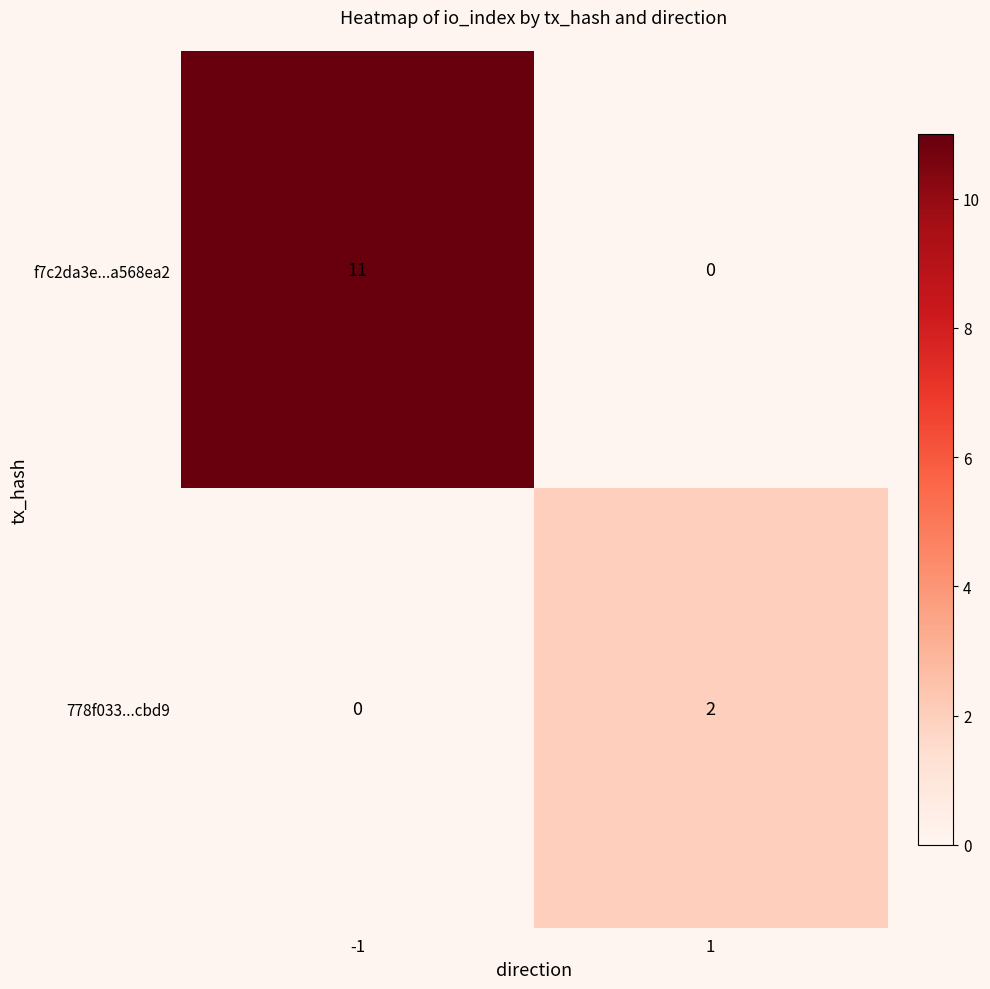

Reading left to right, what are all the values shown in this chart?

f7c2da3e...a568ea2: 11	0
778f033...cbd9: 0	2